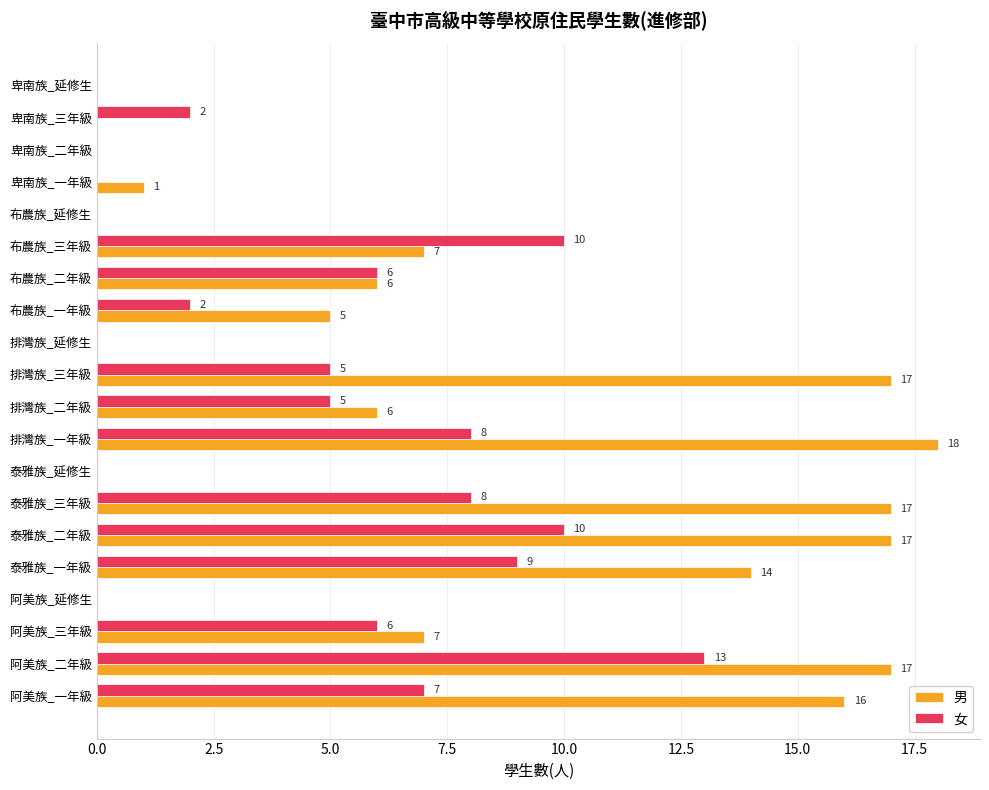

How many positive values does the 女 series have?

13